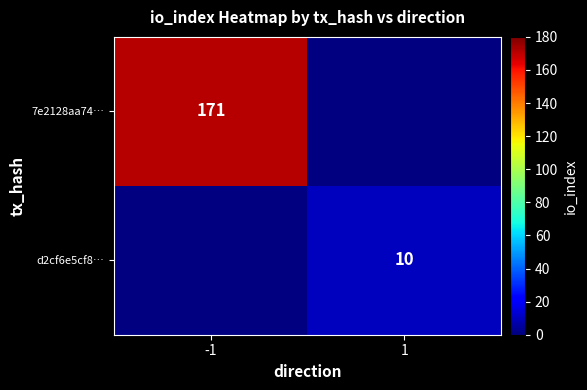

The 7e2128aa74… series shows 267 at -1. True or false?

False